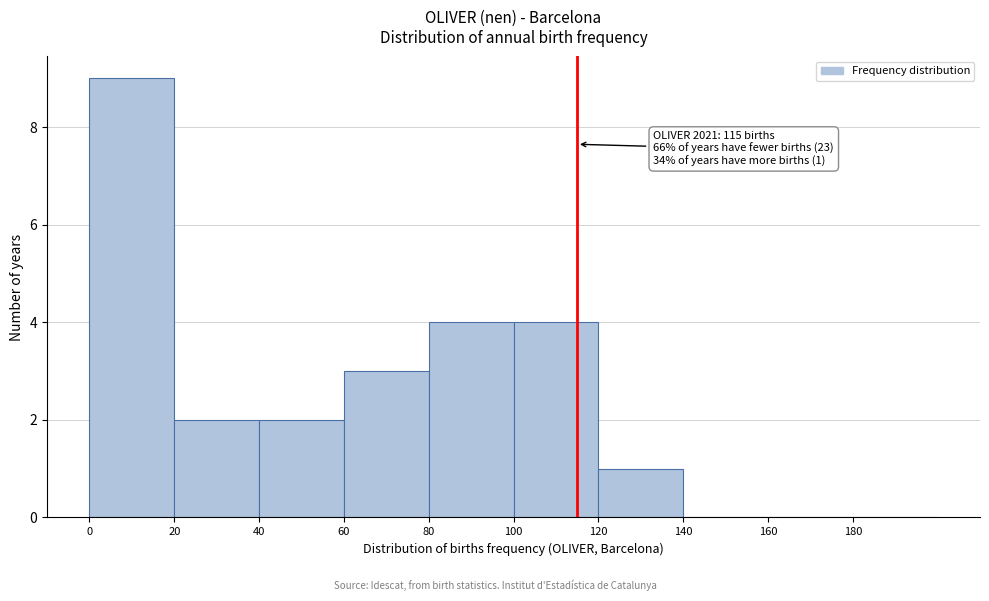

Which range on the x-axis has the tallest bar?

0 to 20